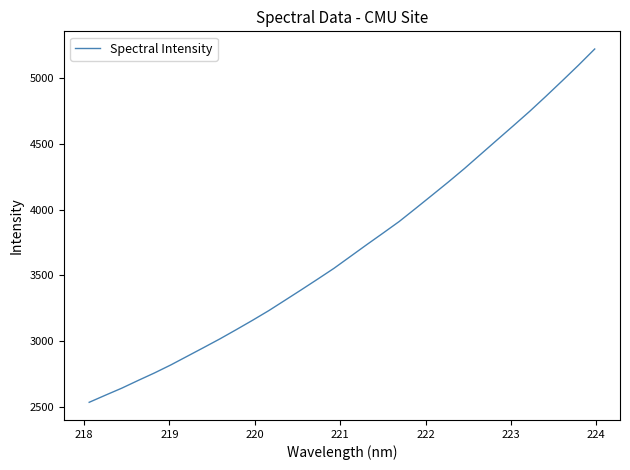

What is the difference between the maximum and minimum values?

2690.1